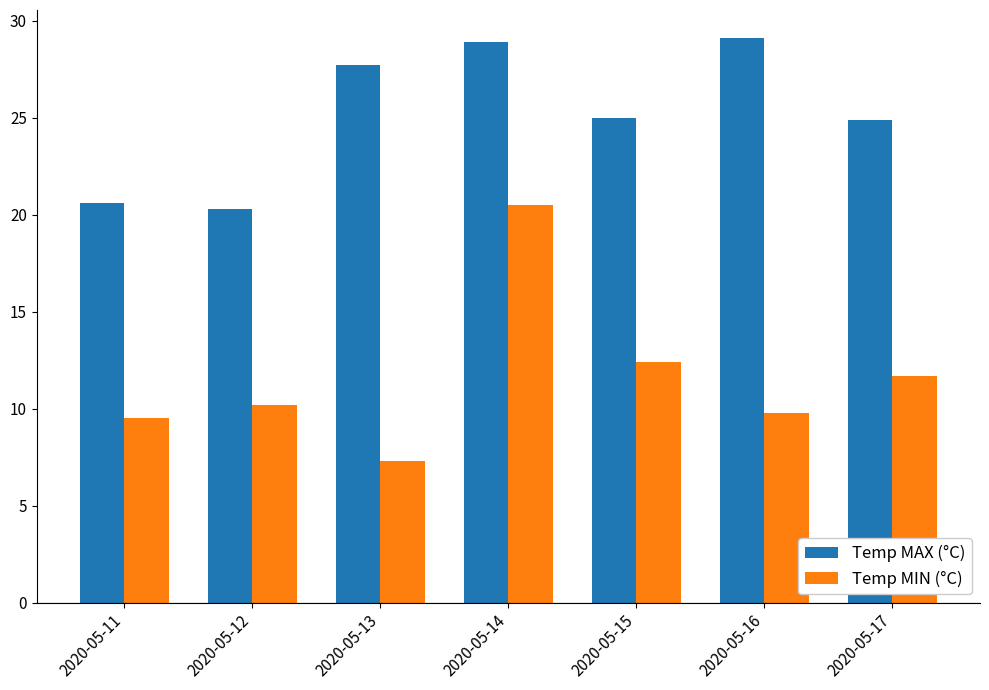

Which series has the largest total across all categories?

Temp MAX (°C)